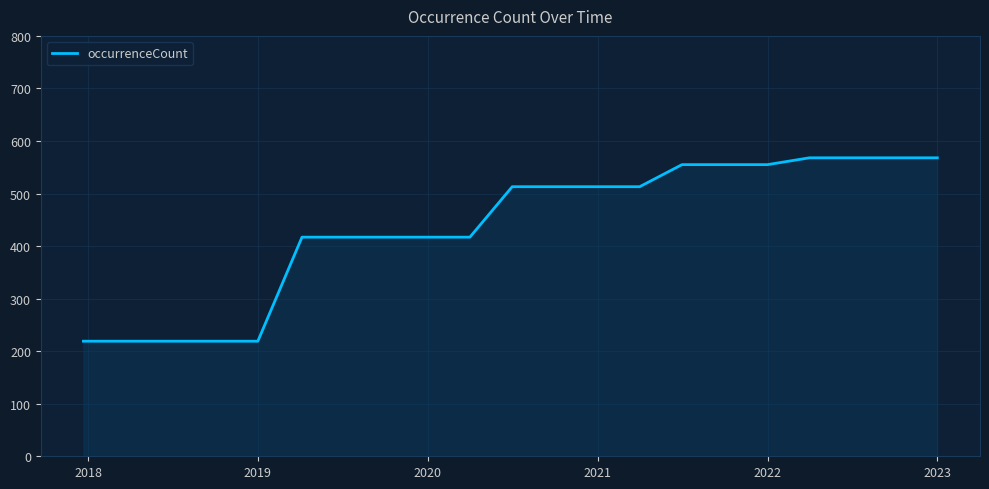

What is the maximum value shown in the chart?

568